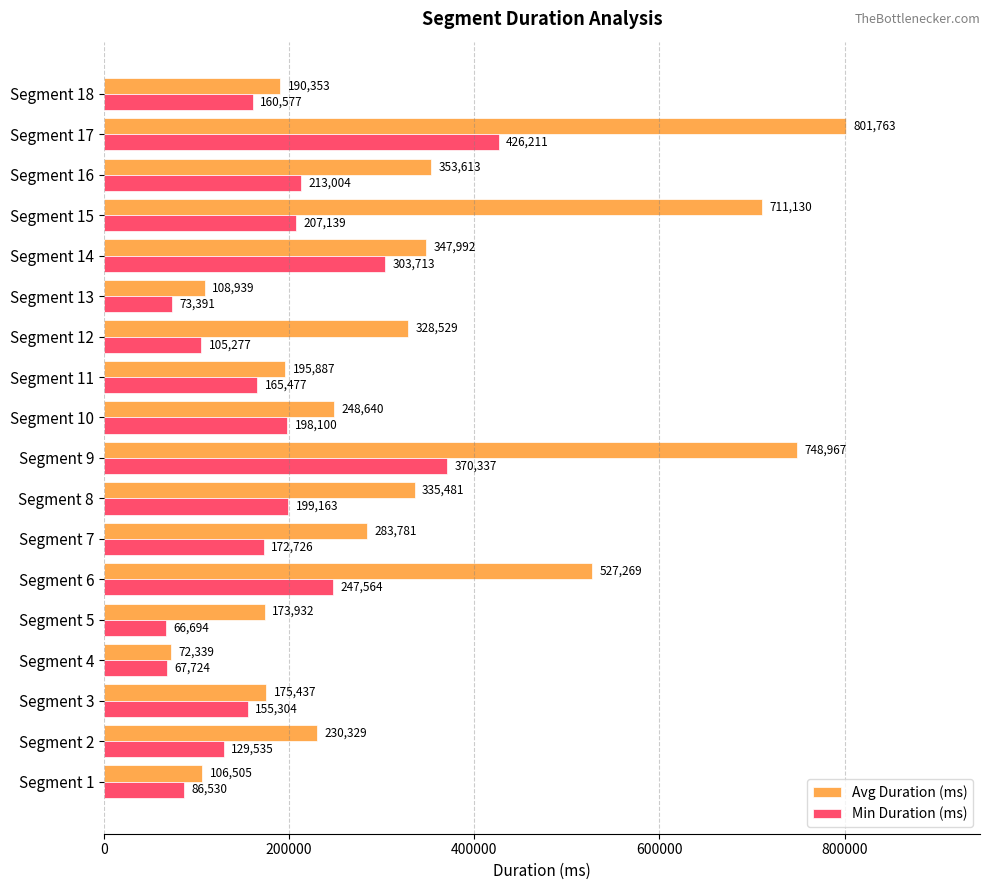

Which series has the largest total across all categories?

Avg Duration (ms)